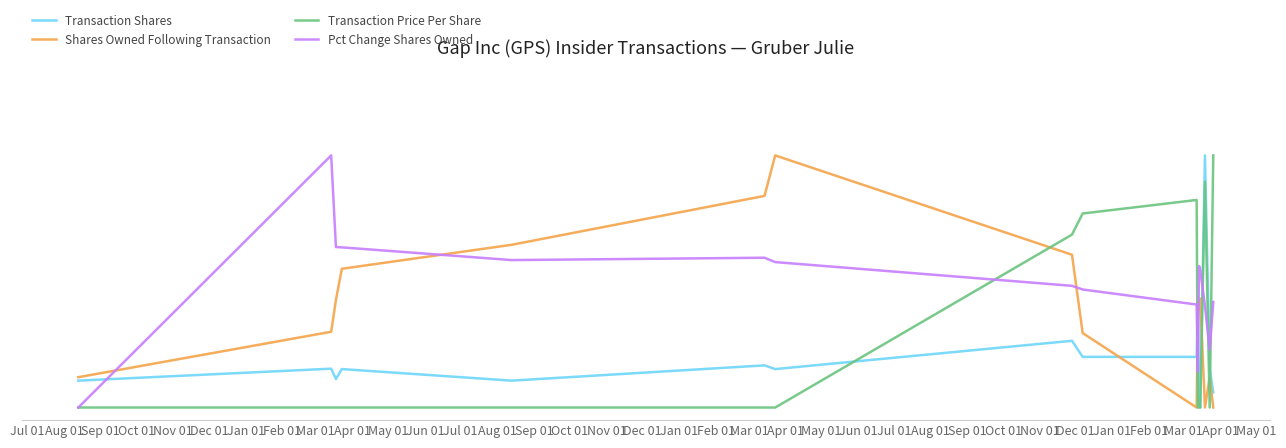

What are all the series names shown in the legend?

Transaction Shares, Shares Owned Following Transaction, Transaction Price Per Share, Pct Change Shares Owned